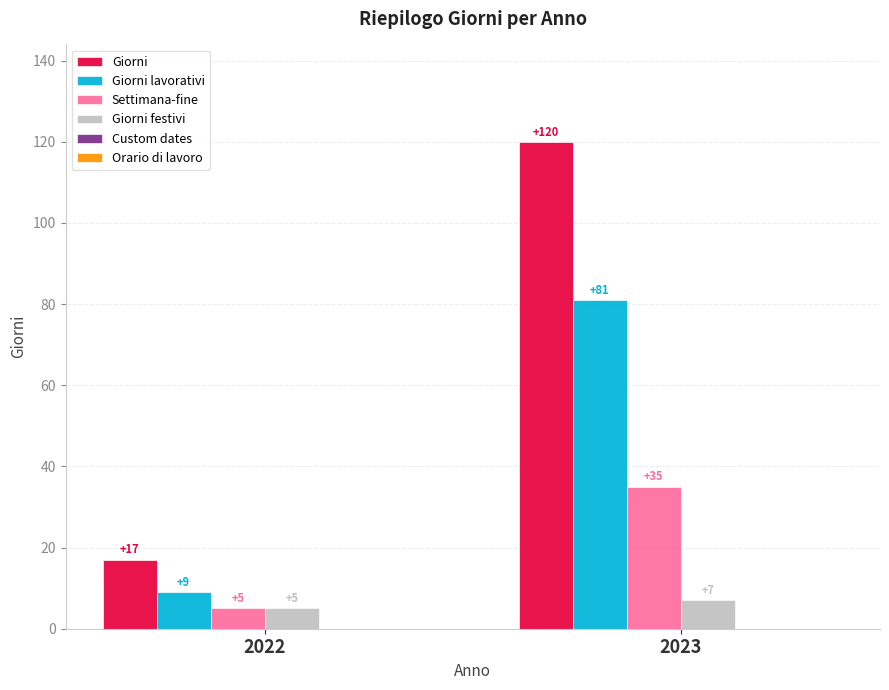

Is it true that Settimana-fine equals 5 at 2022?

True